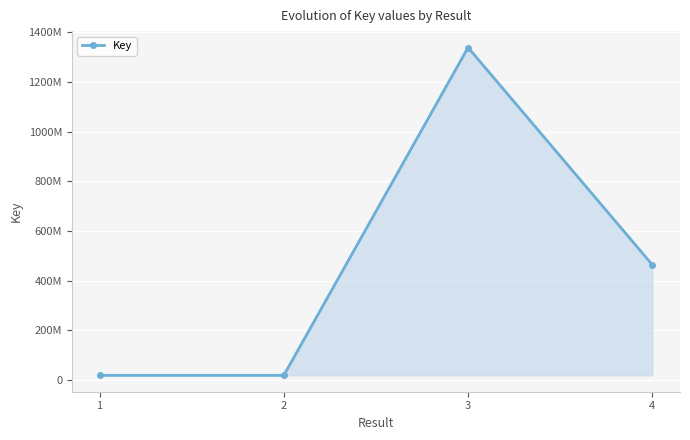

Does the chart have visible grid lines?

Yes